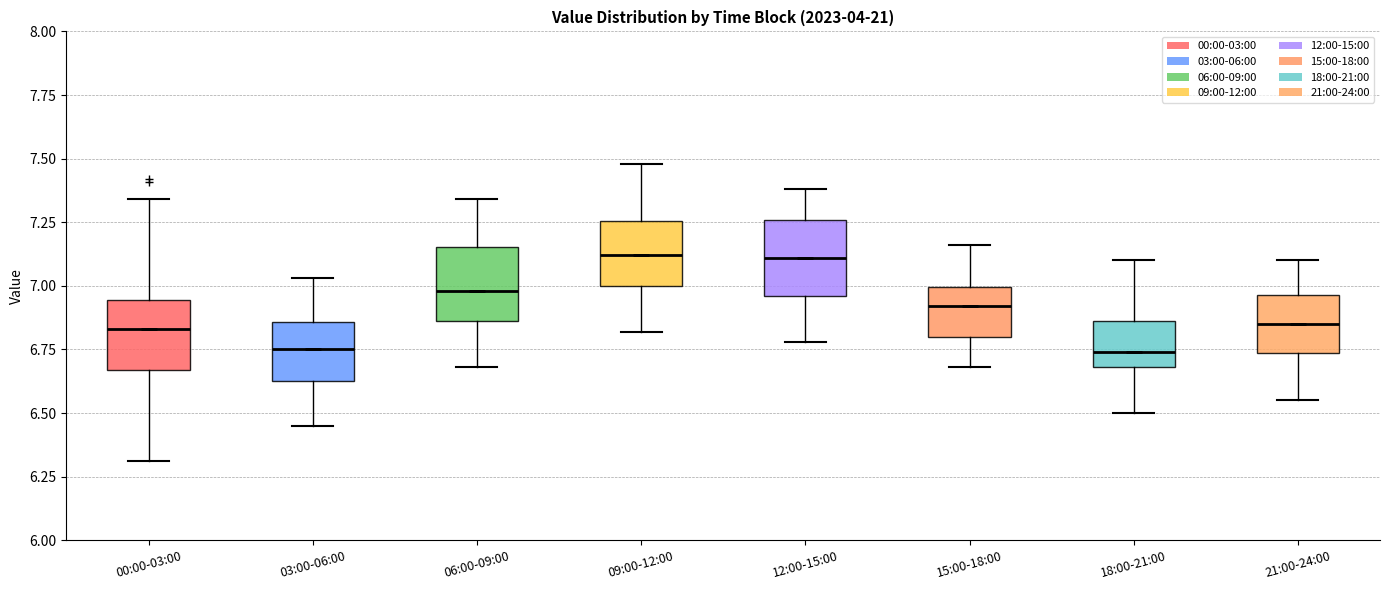

Reading left to right, transcribe this box plot: for each box, give where its median line is, the range the box spans, and where its two whiskers end, as read against the y-axis. The values are not printed on the chart, so give them approximately, as read against the axis.

00:00-03:00: median 6.85, box 6.65 to 6.95, whiskers 6.30 to 7.35
03:00-06:00: median 6.75, box 6.65 to 6.85, whiskers 6.45 to 7.05
06:00-09:00: median 7.00, box 6.85 to 7.15, whiskers 6.70 to 7.35
09:00-12:00: median 7.10, box 7.00 to 7.25, whiskers 6.80 to 7.50
12:00-15:00: median 7.10, box 6.95 to 7.25, whiskers 6.80 to 7.40
15:00-18:00: median 6.90, box 6.80 to 7.00, whiskers 6.70 to 7.15
18:00-21:00: median 6.75, box 6.70 to 6.85, whiskers 6.50 to 7.10
21:00-24:00: median 6.85, box 6.75 to 6.95, whiskers 6.55 to 7.10